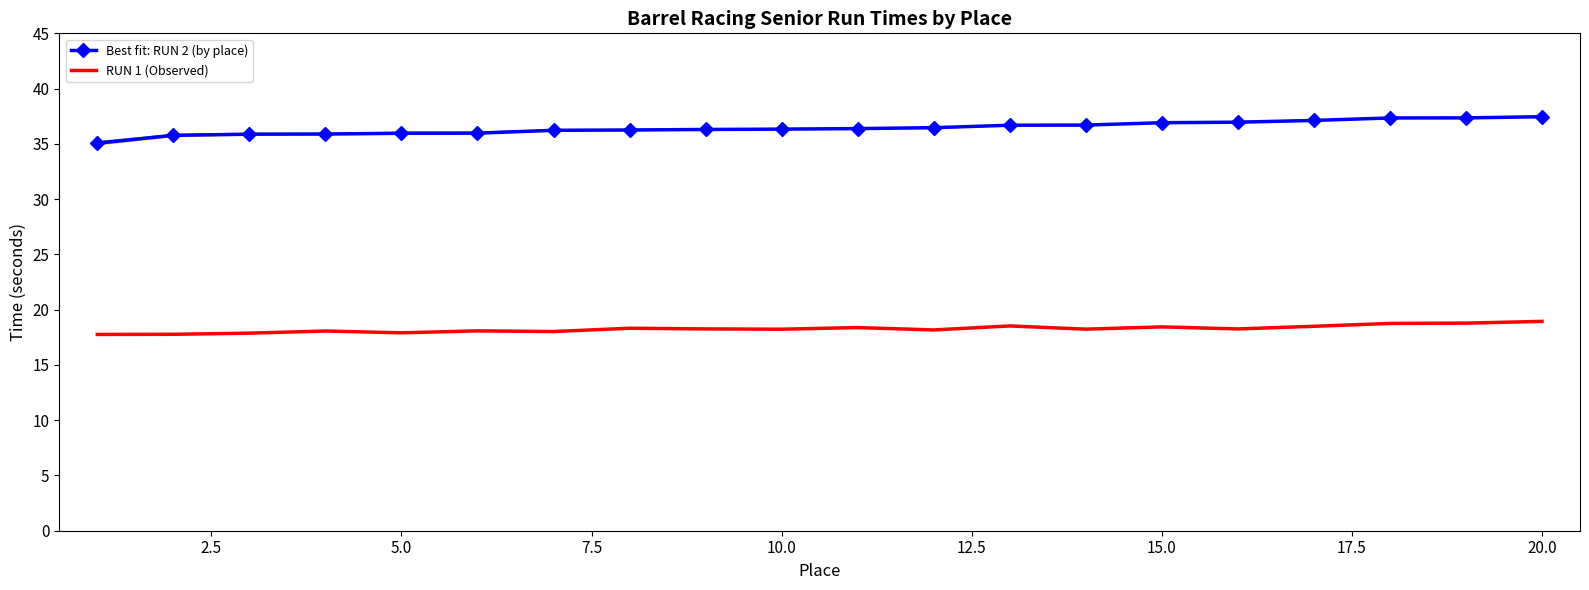

Which series has the largest range (max minus min)?

Best fit: RUN 2 times by place